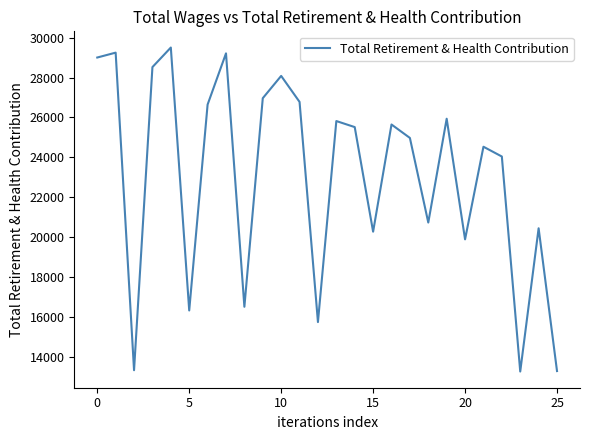

What is the smallest value displayed?

13254